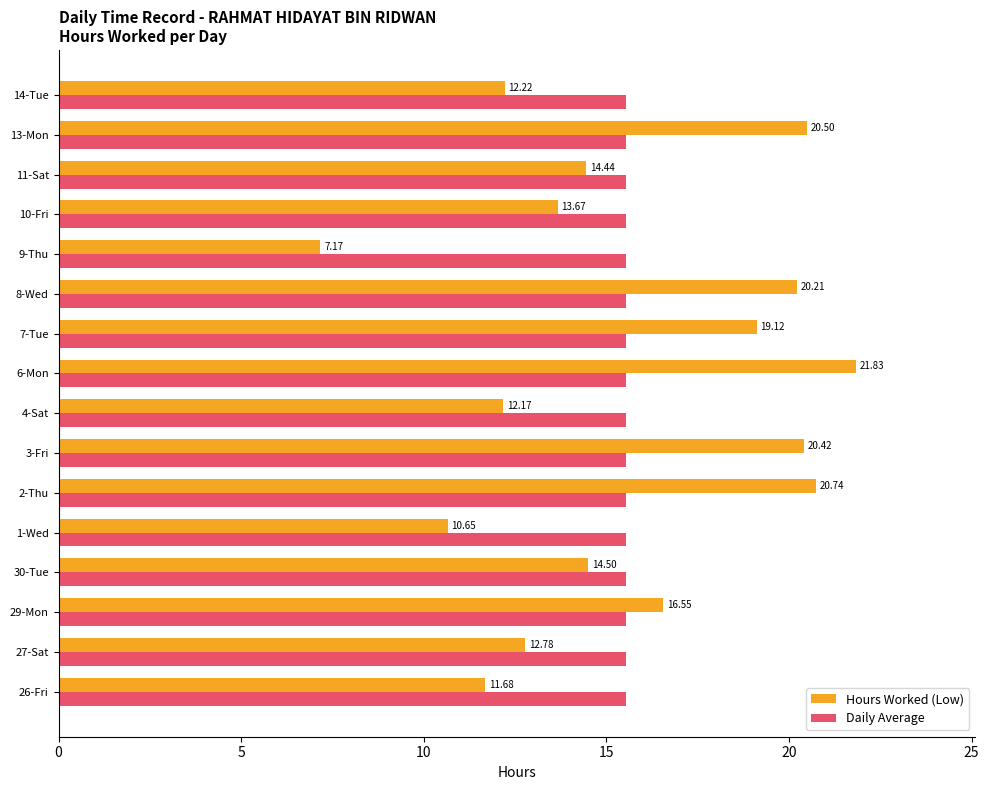

What is the highest value of the Daily Average series?

15.5